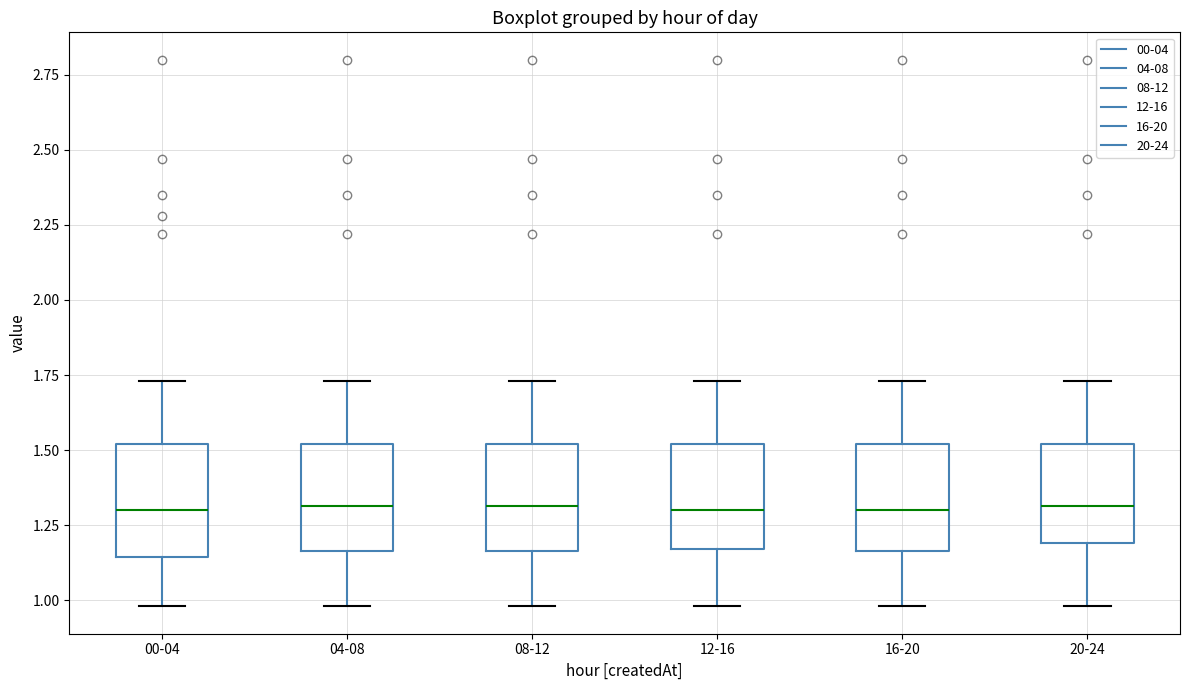

Reading left to right, read every box against the y-axis: the position of its median line, the range the box covers, and the ends of its whiskers. The values are not printed on the chart, so give them approximately, as read against the axis.

00-04: median 1.30, box 1.15 to 1.50, whiskers 1.00 to 1.75
04-08: median 1.30, box 1.15 to 1.50, whiskers 1.00 to 1.75
08-12: median 1.30, box 1.15 to 1.50, whiskers 1.00 to 1.75
12-16: median 1.30, box 1.15 to 1.50, whiskers 1.00 to 1.75
16-20: median 1.30, box 1.15 to 1.50, whiskers 1.00 to 1.75
20-24: median 1.30, box 1.20 to 1.50, whiskers 1.00 to 1.75